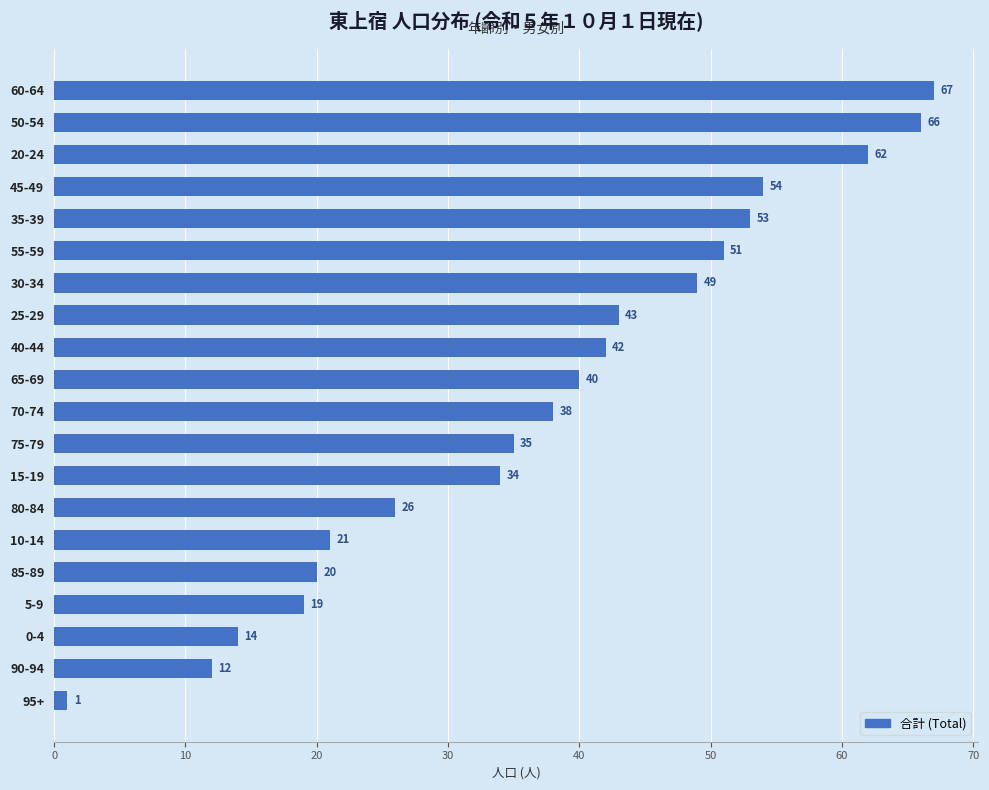

Does the chart contain stacked bars?

No